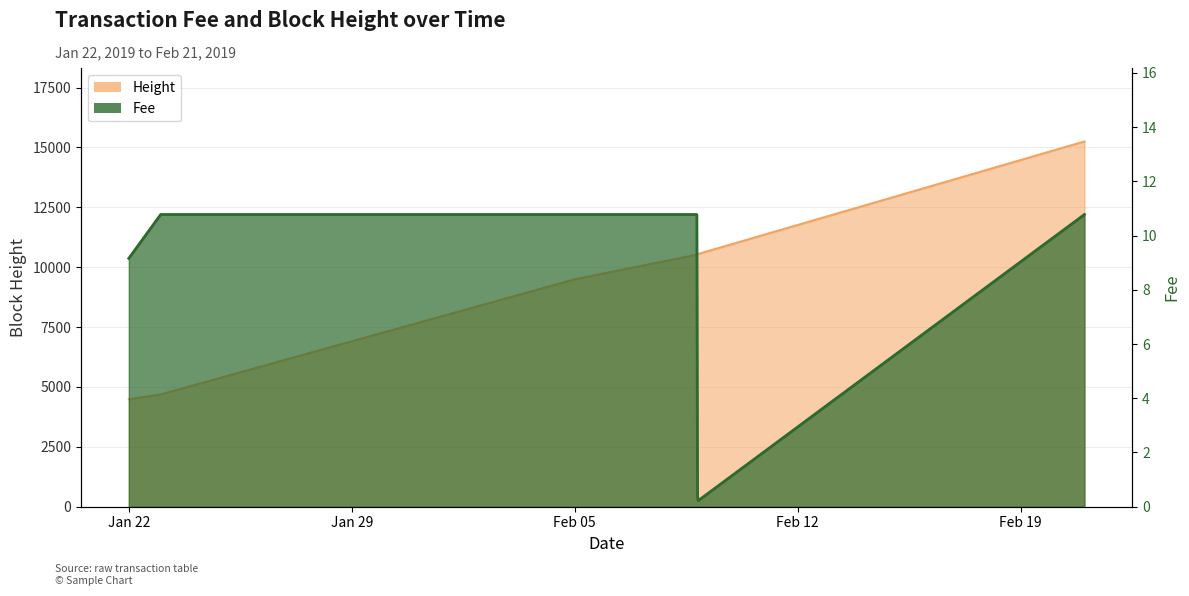

How many data points does each series have?

10